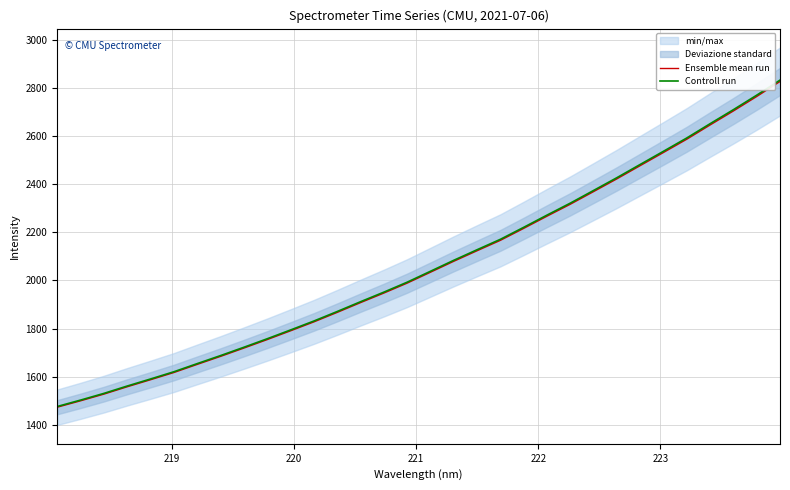

What is the highest value of the Ensemble mean run series?

2826.5